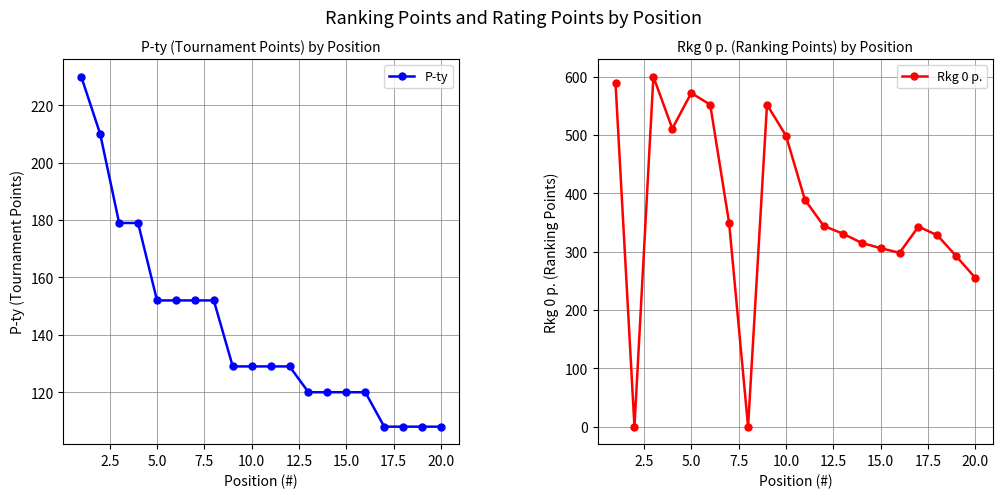

True or false: Rkg 0 p. has more than 0 interior local peaks.

True